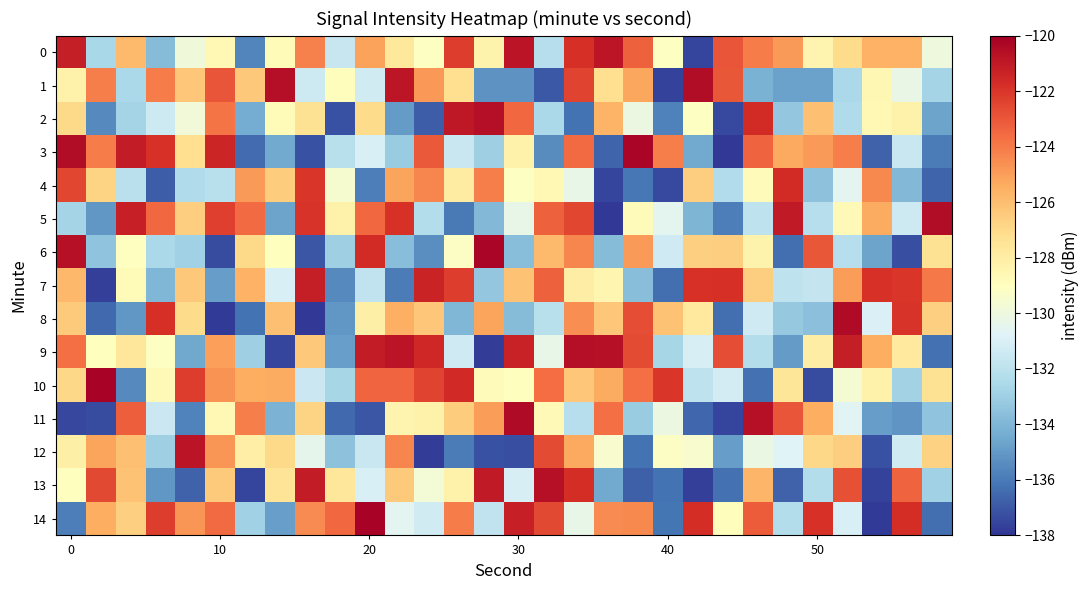

Reading right to left, transcribe all the data shown in this chart.

0: -130.0	-125.6	-125.6	-127.1	-128.4	-124.9	-124.1	-122.9	-137.6	-129.1	-123.3	-120.9	-121.8	-132.2	-120.8	-128.3	-122.2	-129.1	-127.7	-125.1	-131.6	-124.2	-128.8	-135.7	-128.6	-129.9	-133.7	-125.9	-132.6	-121.2
1: -132.8	-130.2	-128.6	-132.5	-134.7	-134.7	-134.2	-123.0	-120.5	-137.6	-125.3	-127.2	-122.4	-137.0	-135.2	-135.2	-127.2	-124.8	-120.9	-131.3	-128.9	-131.4	-120.6	-126.4	-122.9	-126.3	-124.0	-132.6	-124.1	-128.3
2: -134.7	-128.2	-128.6	-132.4	-126.1	-133.3	-121.6	-137.4	-129.1	-135.8	-130.1	-125.7	-136.2	-132.5	-123.4	-120.6	-120.9	-136.8	-134.9	-127.1	-137.2	-127.3	-128.7	-134.4	-123.9	-129.8	-131.4	-132.7	-135.5	-127.0
3: -135.9	-131.5	-136.7	-124.1	-124.9	-125.3	-123.3	-137.9	-134.4	-124.1	-120.2	-136.7	-123.6	-135.5	-128.2	-132.9	-131.6	-123.1	-133.1	-131.0	-132.1	-137.2	-134.5	-136.4	-121.4	-127.2	-121.9	-121.1	-124.0	-120.5
4: -136.6	-133.9	-124.4	-130.6	-133.5	-121.7	-128.8	-132.3	-126.5	-137.4	-136.1	-137.5	-130.3	-128.6	-129.1	-124.1	-127.9	-124.3	-125.2	-135.8	-129.5	-122.0	-126.5	-124.9	-132.1	-132.4	-136.9	-132.0	-126.8	-122.5
5: -120.5	-131.5	-125.3	-128.7	-132.2	-121.0	-131.9	-135.8	-134.0	-130.5	-128.8	-137.9	-122.5	-123.3	-130.3	-133.9	-136.0	-132.3	-121.9	-123.5	-128.3	-121.9	-134.6	-123.5	-122.3	-126.6	-123.5	-121.3	-135.1	-132.8
6: -127.4	-137.3	-134.6	-132.2	-123.0	-136.4	-128.4	-126.6	-126.6	-131.4	-124.9	-133.7	-124.3	-125.9	-133.6	-120.3	-129.2	-135.4	-133.7	-121.7	-133.0	-137.1	-129.0	-127.0	-137.3	-132.9	-132.6	-129.0	-133.5	-120.7
7: -124.0	-122.0	-121.9	-124.9	-131.7	-131.9	-126.6	-121.8	-121.9	-136.3	-133.6	-128.5	-128.0	-123.3	-126.1	-133.4	-122.2	-121.4	-136.0	-131.9	-135.5	-121.1	-131.0	-125.6	-134.9	-126.4	-133.9	-128.8	-137.7	-125.8
8: -126.6	-121.9	-130.9	-120.5	-133.6	-133.2	-131.4	-136.3	-127.8	-126.2	-122.7	-126.3	-124.6	-132.1	-133.7	-125.2	-134.0	-126.3	-125.5	-128.1	-135.1	-137.9	-126.1	-136.2	-137.8	-127.1	-121.8	-135.1	-136.5	-126.4
9: -136.3	-127.7	-125.5	-121.1	-128.0	-134.9	-132.3	-122.7	-131.1	-132.7	-122.6	-120.7	-120.6	-130.3	-121.3	-137.7	-131.3	-121.5	-120.8	-121.1	-134.8	-126.4	-137.6	-132.9	-125.0	-134.5	-129.1	-127.6	-129.0	-123.7
10: -127.4	-132.8	-128.2	-129.6	-137.4	-127.6	-136.3	-131.2	-131.9	-122.0	-123.7	-125.4	-126.3	-123.6	-129.0	-128.8	-121.6	-122.4	-123.4	-123.4	-132.7	-131.5	-125.4	-125.5	-124.7	-122.2	-128.7	-135.5	-120.2	-126.9
11: -133.5	-135.2	-134.9	-130.6	-125.5	-123.0	-120.7	-137.5	-136.6	-130.1	-133.1	-123.7	-132.2	-128.7	-120.4	-124.9	-126.5	-128.3	-128.4	-137.1	-136.5	-126.8	-134.1	-124.1	-128.6	-135.7	-131.5	-123.2	-137.3	-137.5
12: -126.7	-131.3	-137.2	-126.6	-126.9	-130.8	-130.2	-134.9	-129.5	-129.2	-136.2	-129.5	-125.3	-122.6	-137.3	-137.2	-135.9	-137.7	-124.4	-131.6	-133.5	-130.4	-127.0	-128.0	-124.7	-120.8	-133.0	-126.1	-125.1	-128.1
13: -132.9	-123.3	-137.6	-122.8	-132.3	-136.7	-125.7	-136.3	-137.7	-136.2	-136.8	-134.5	-121.7	-120.7	-131.1	-121.1	-128.2	-129.8	-126.4	-131.0	-127.6	-121.1	-127.5	-137.5	-126.4	-136.7	-135.1	-126.1	-122.6	-128.9
14: -136.4	-121.7	-137.8	-131.0	-121.9	-132.2	-123.1	-128.9	-121.8	-136.1	-124.4	-124.5	-130.3	-122.5	-121.2	-131.9	-124.0	-131.3	-130.6	-120.2	-123.5	-124.5	-134.8	-132.9	-123.5	-124.8	-122.2	-126.7	-125.5	-135.9